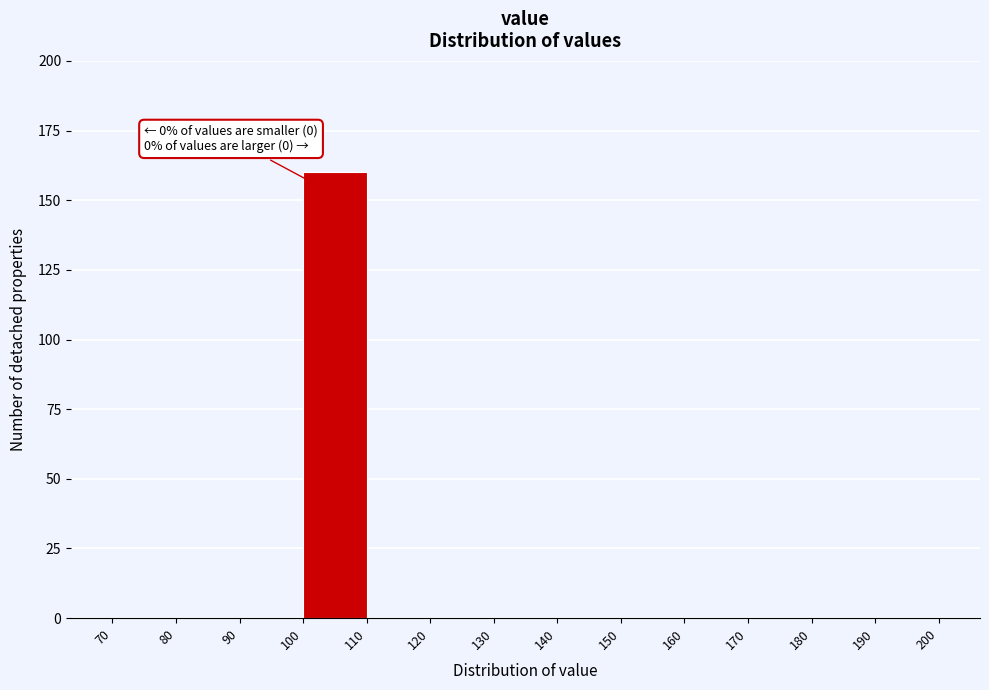

Which range on the x-axis has the tallest bar?

100 to 110